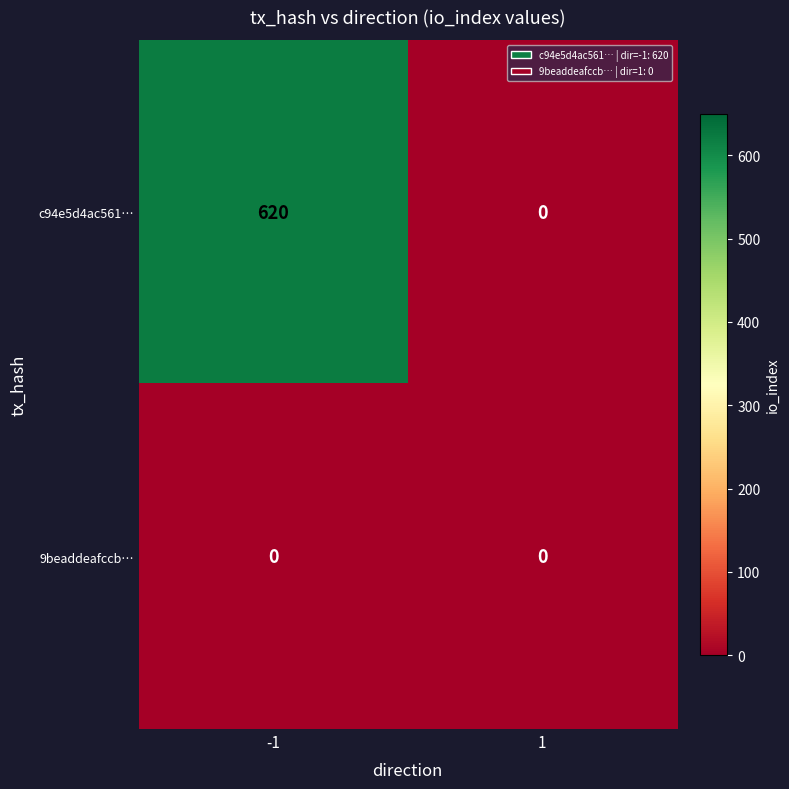

Reading left to right, what are all the values shown in this chart?

c94e5d4ac561…: 620	0
9beaddeafccb…: 0	0